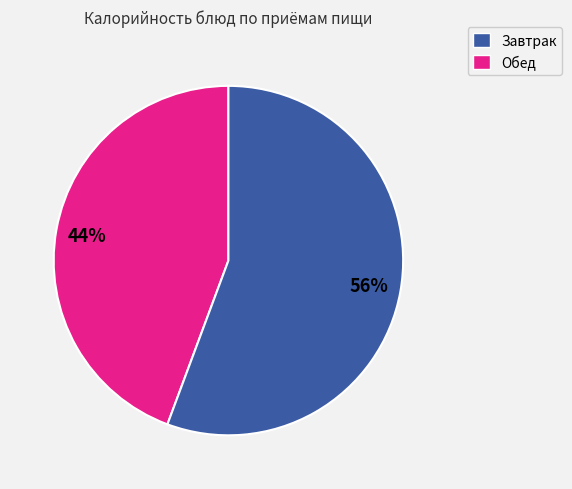

Is there any slice that represents more than half of the pie?

Yes